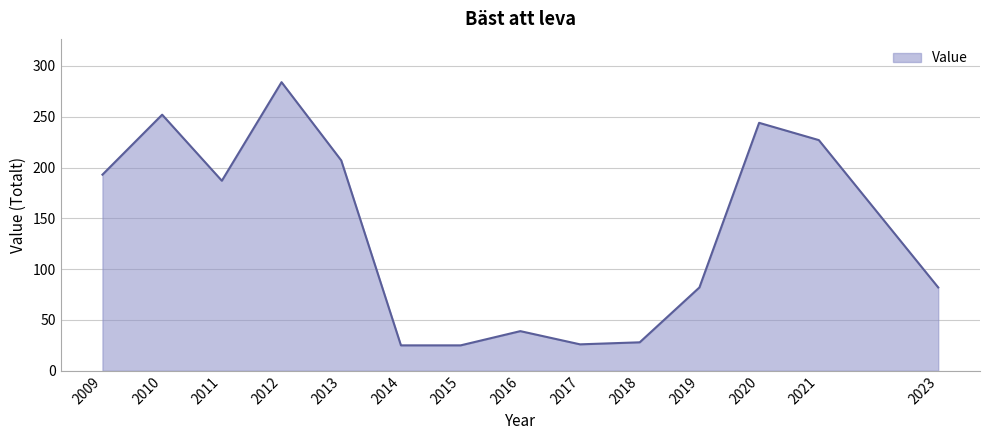

What is the change in value from 2011 to 2014?

-162